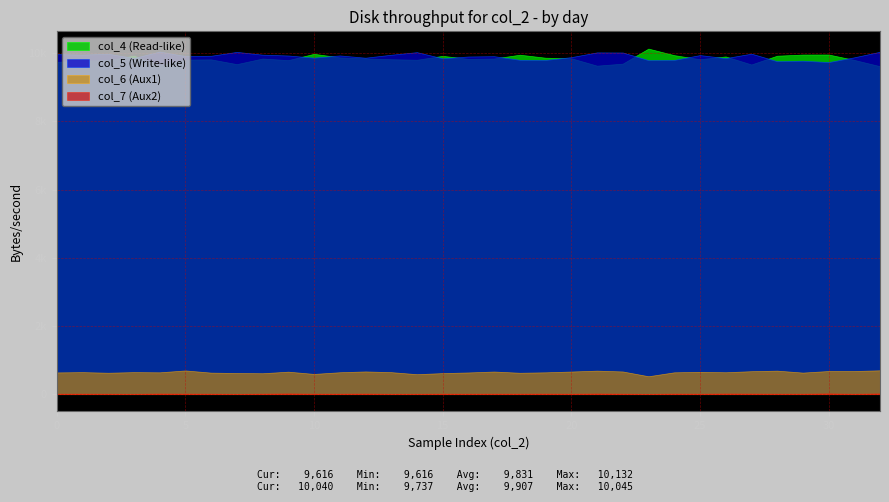

Rank the series at 1852 from highest to lowest value.

col_4, col_5, col_6, col_7